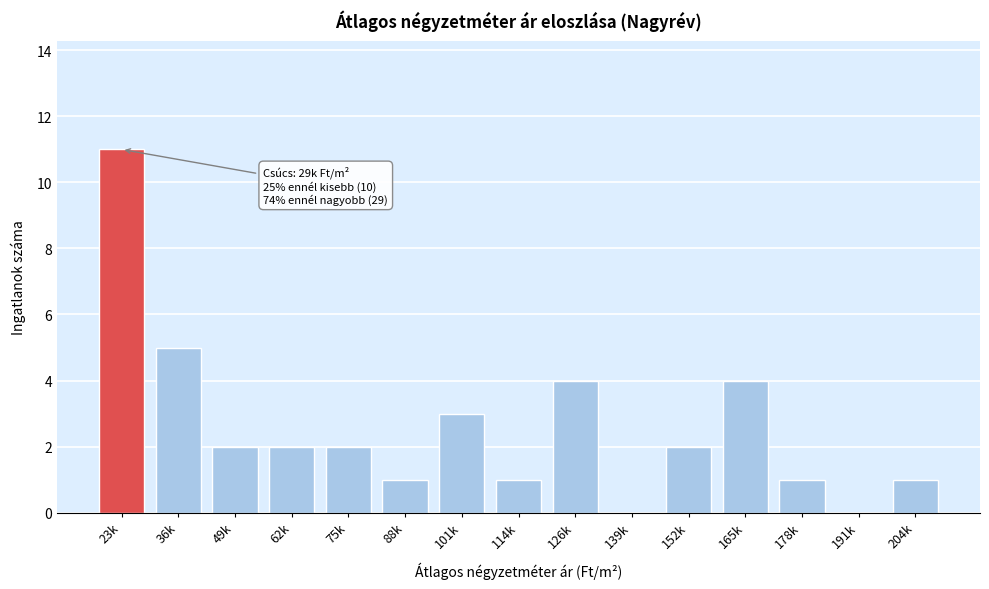

Reading left to right, list all the values displayed in this chart.

23k=11	36k=5	49k=2	62k=2	75k=2	88k=1	101k=3	114k=1	126k=4	139k=0	152k=2	165k=4	178k=1	191k=0	204k=1